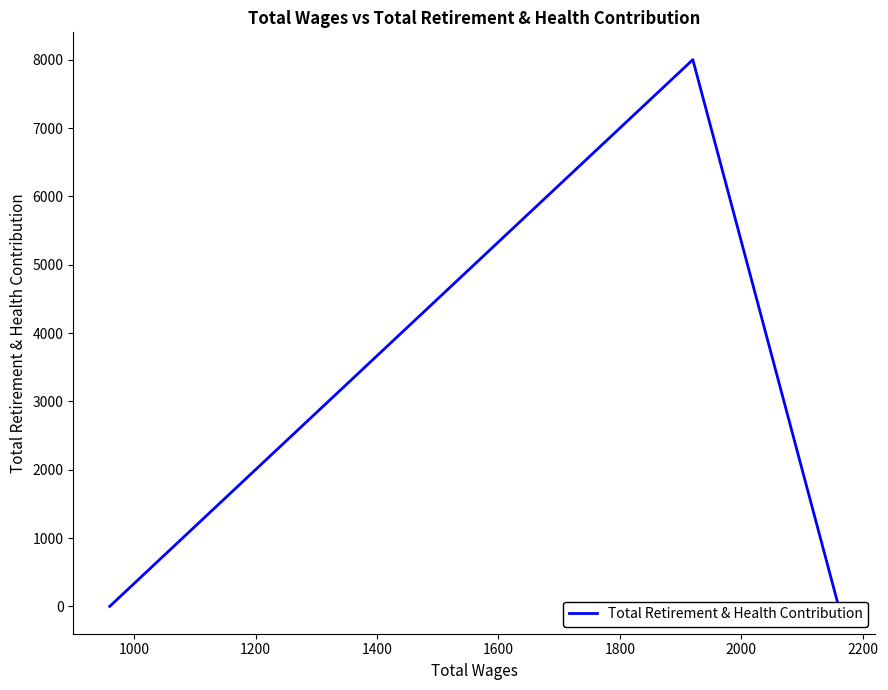

Does the chart display data point markers on the line(s)?

No